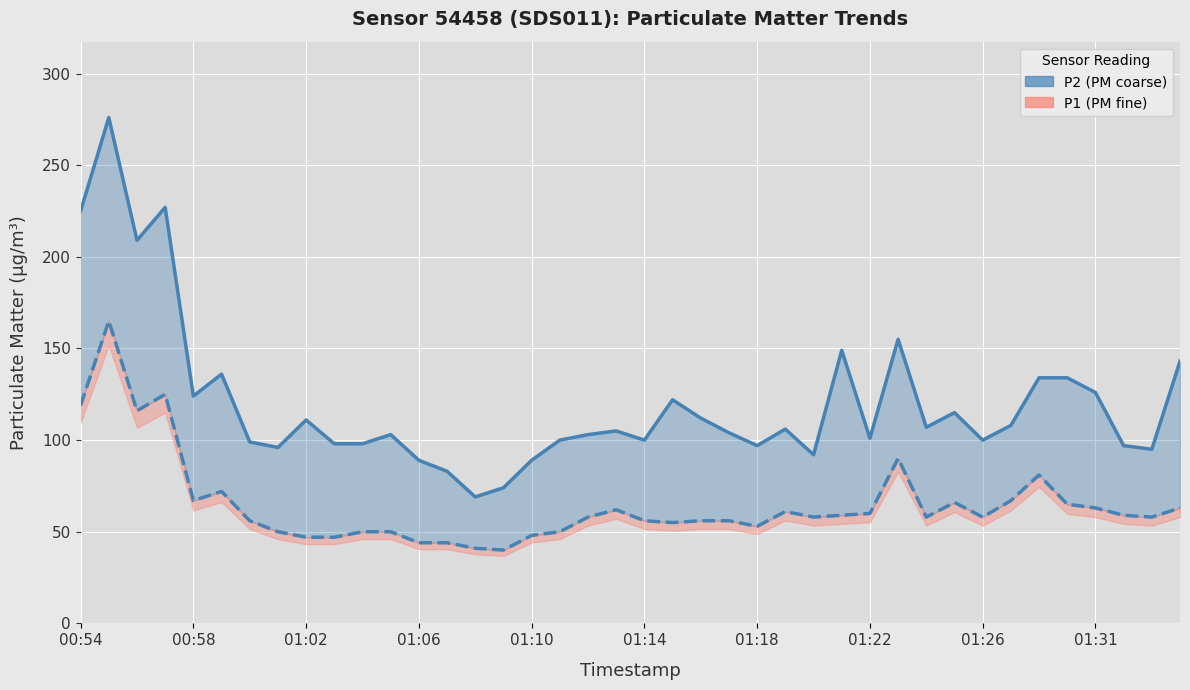

What is the difference between the maximum and minimum values?

207